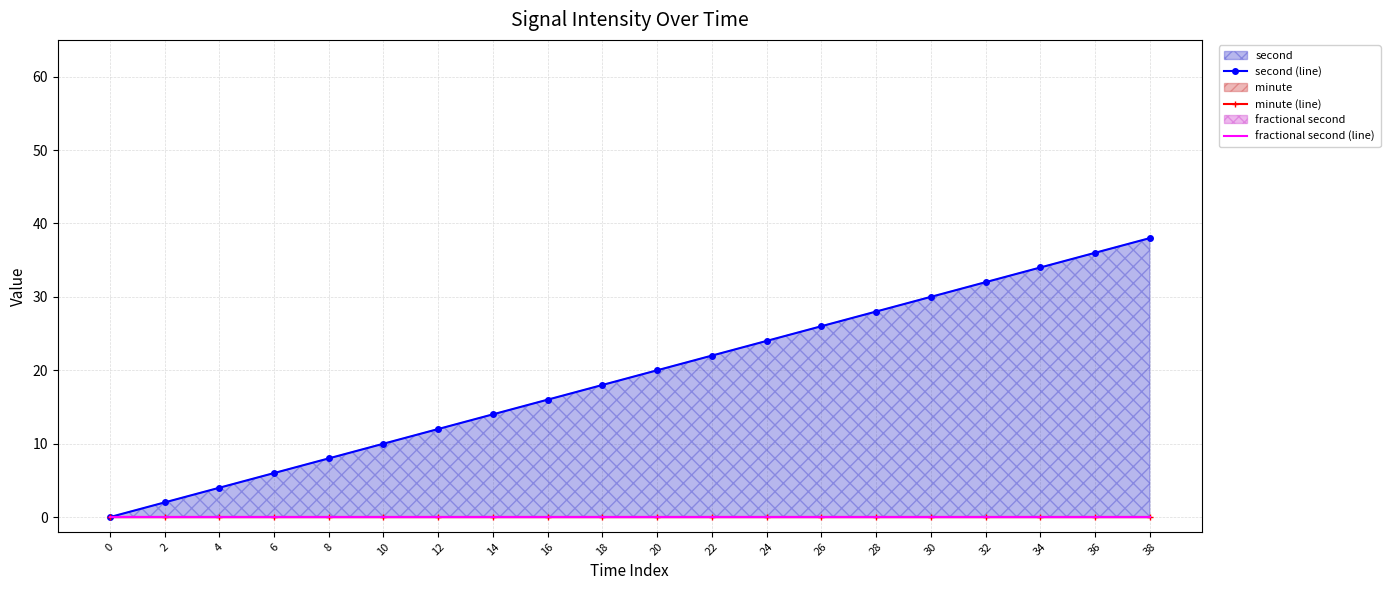

True or false: minute (line) has a value of 0 at 28.

True